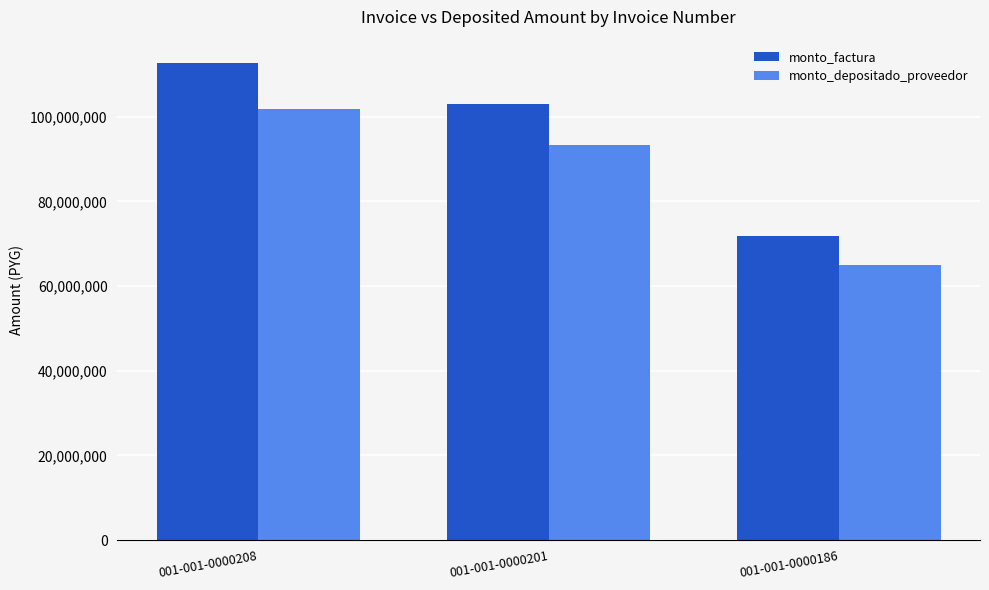

List the labels in order of monto_depositado_proveedor value, smallest first.

001-001-0000186, 001-001-0000201, 001-001-0000208